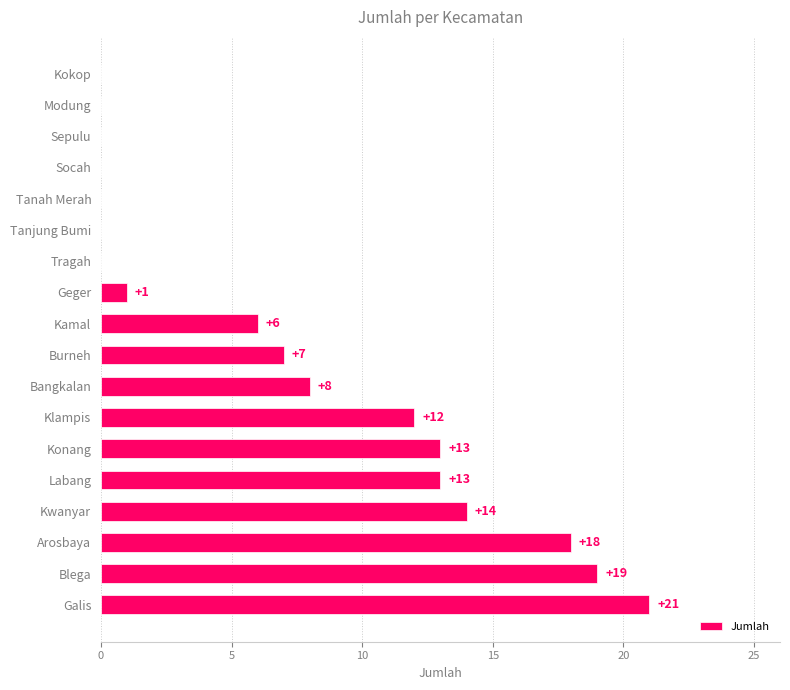

What is the greatest value displayed?

21